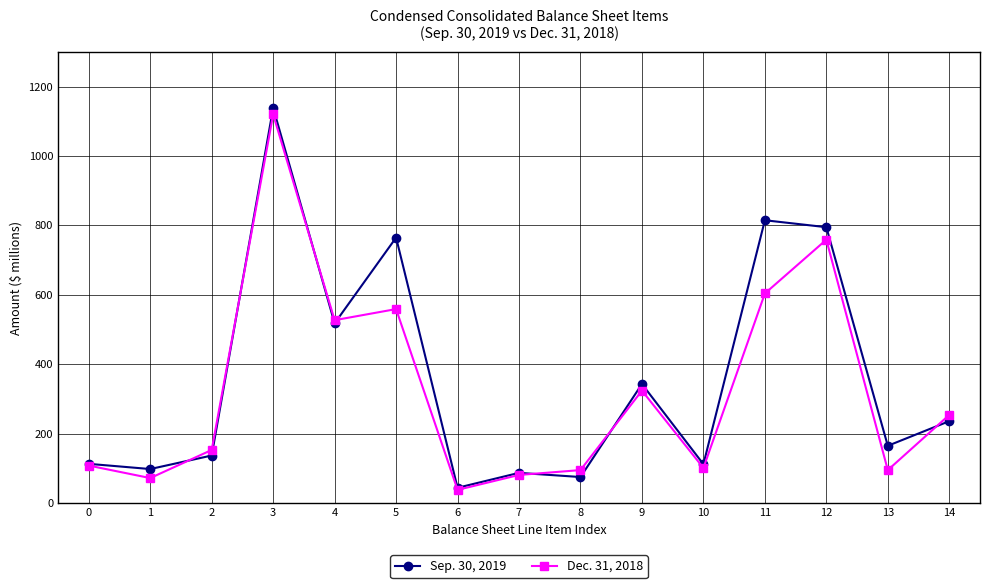

What is the total value across all series at 13?

260